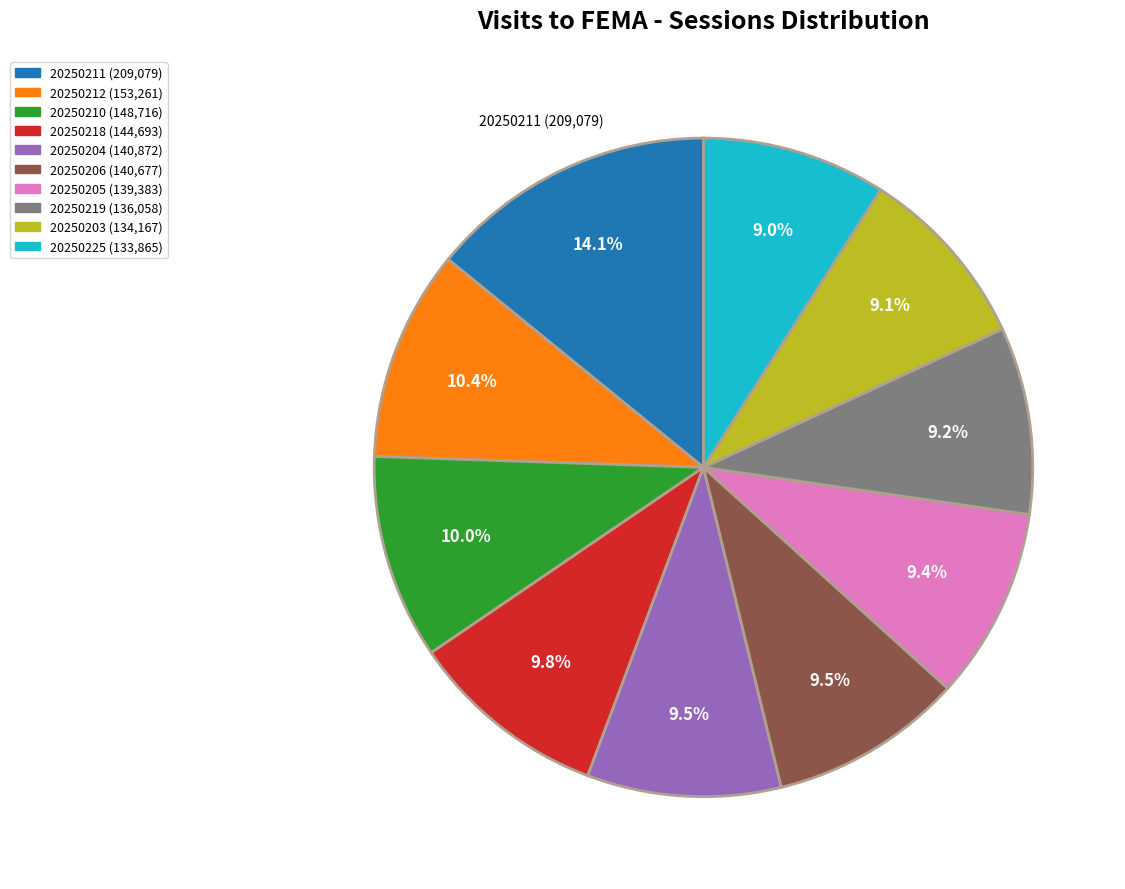

Does any single category account for the majority?

No